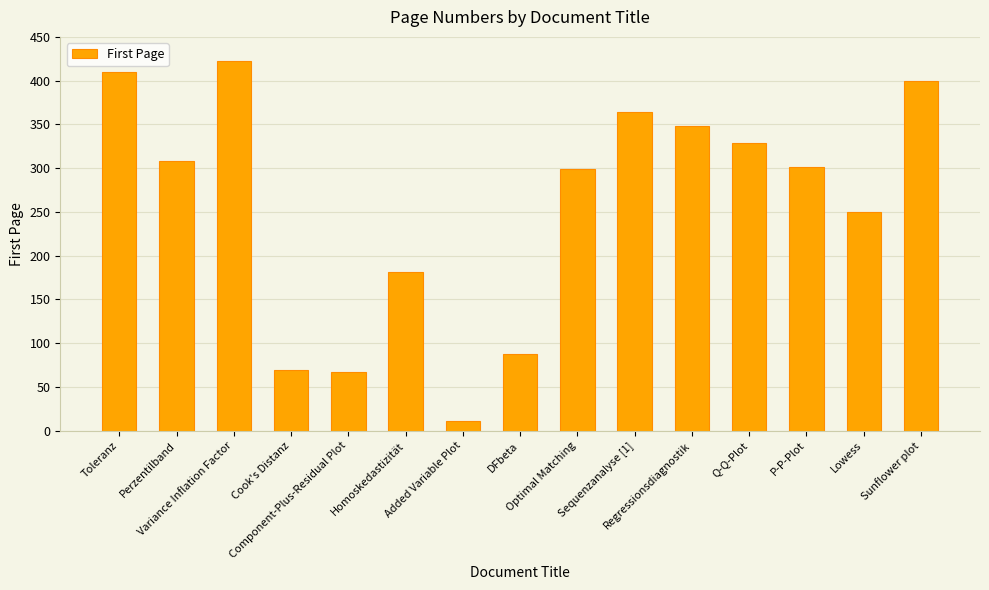

What is the minimum value shown in the chart?

11